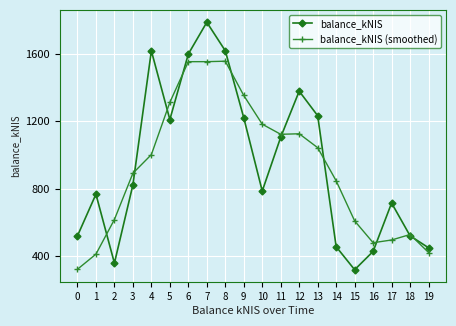

Which series has the largest range (max minus min)?

balance_kNIS